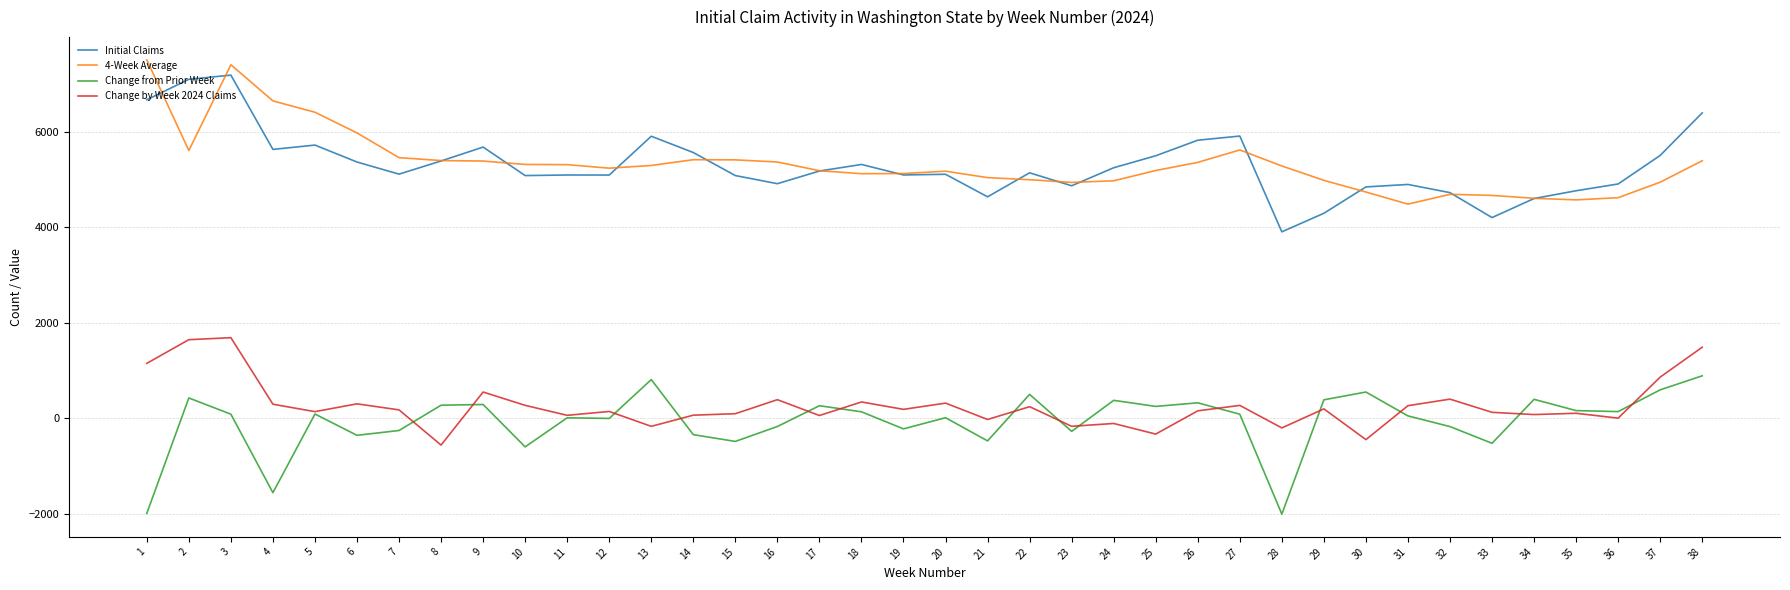

How many lines are shown in the chart?

4